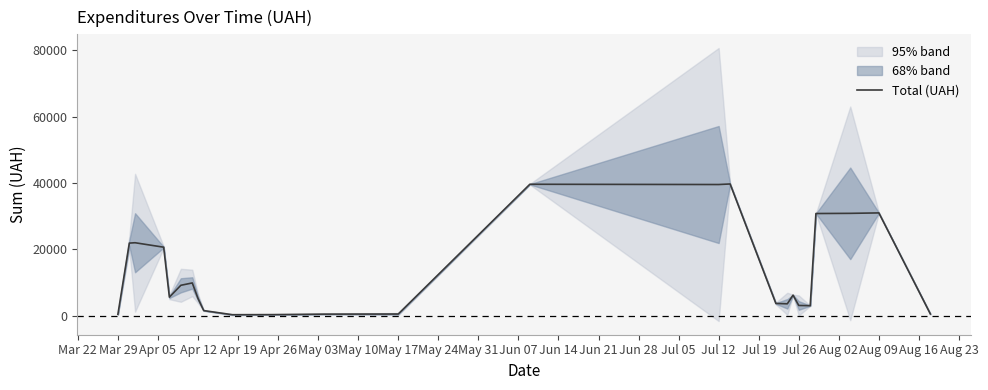

The value of Total (UAH) at Aug 09 is 16165.1. True or false?

False